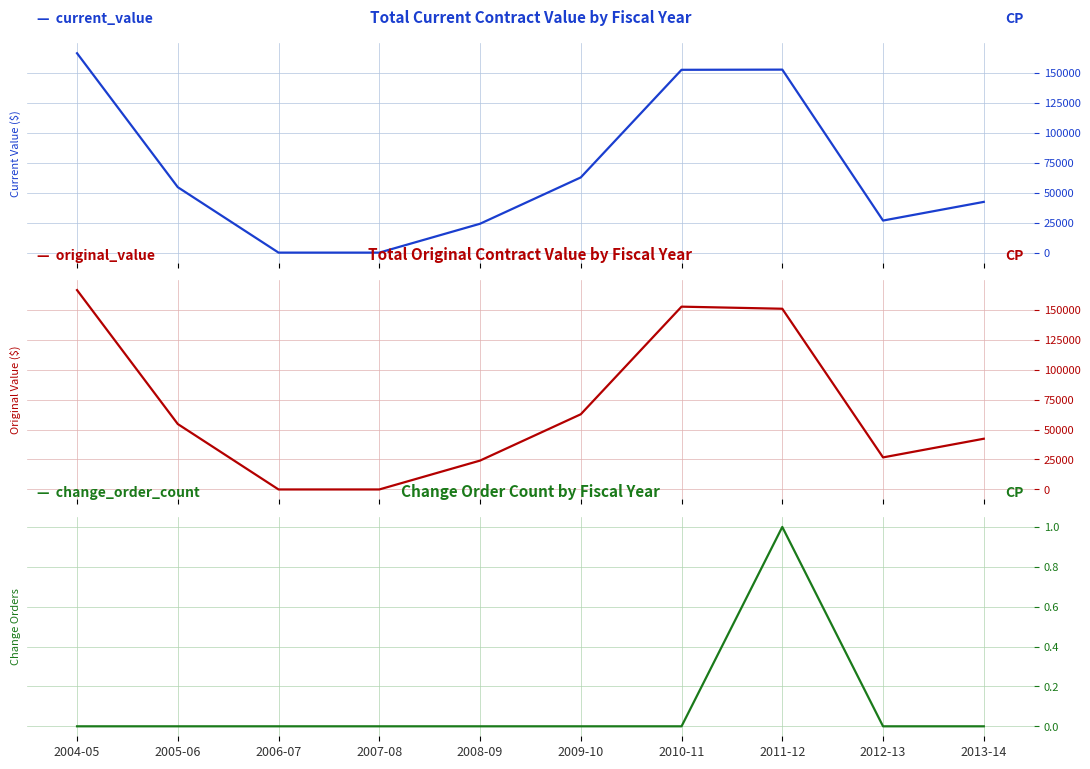

What is the total value across all series at 2010-11?

304874.8